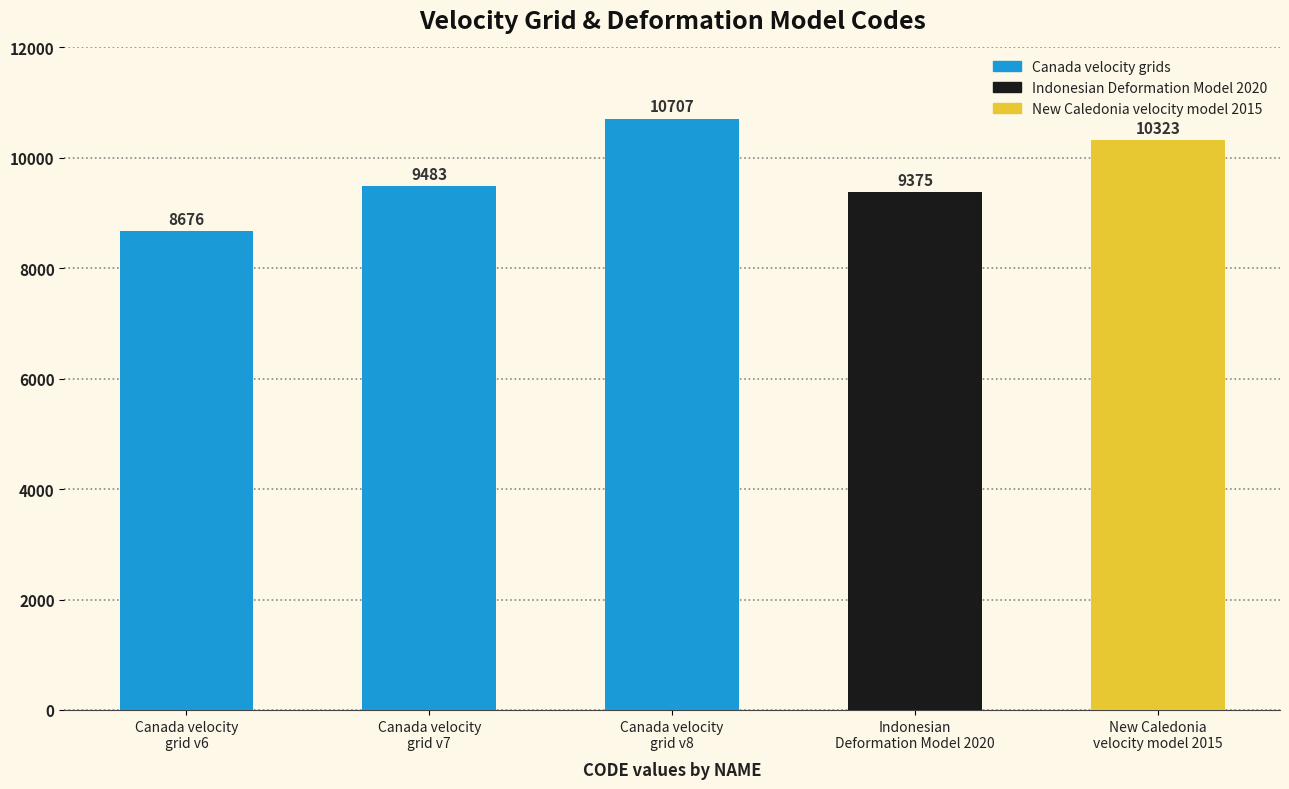

Reading left to right, list all the values displayed in this chart.

Canada velocity
grid v6=8676	Canada velocity
grid v7=9483	Canada velocity
grid v8=10707	Indonesian
Deformation Model 2020=9375	New Caledonia
velocity model 2015=10323